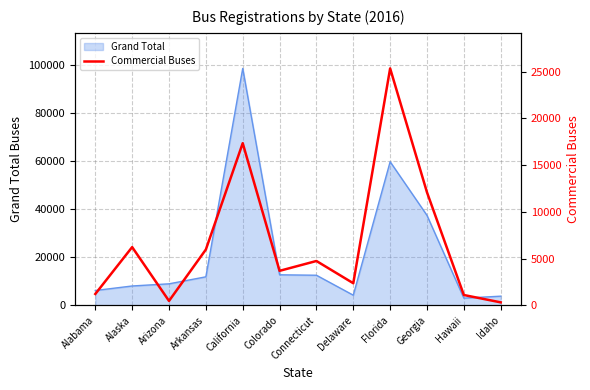

List the labels in order of value, smallest first.

Idaho, Arizona, Hawaii, Alabama, Delaware, Colorado, Connecticut, Arkansas, Alaska, Georgia, California, Florida